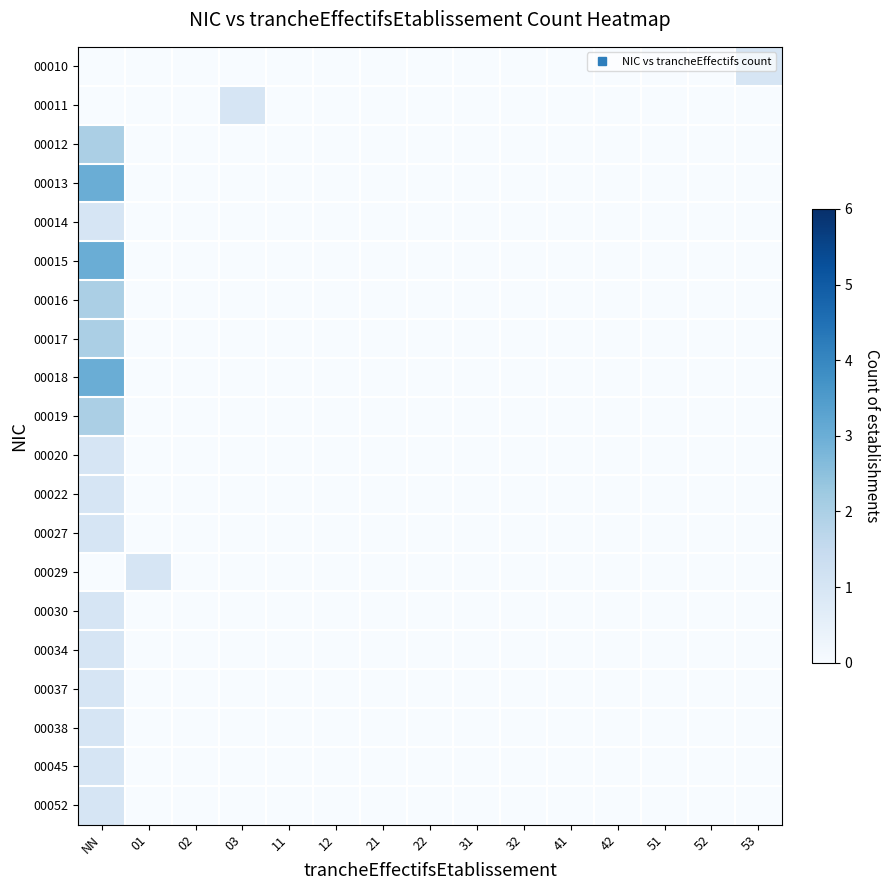

Rank the series at 02 from highest to lowest value.

00010, 00011, 00012, 00013, 00014, 00015, 00016, 00017, 00018, 00019, 00020, 00022, 00027, 00029, 00030, 00034, 00037, 00038, 00045, 00052